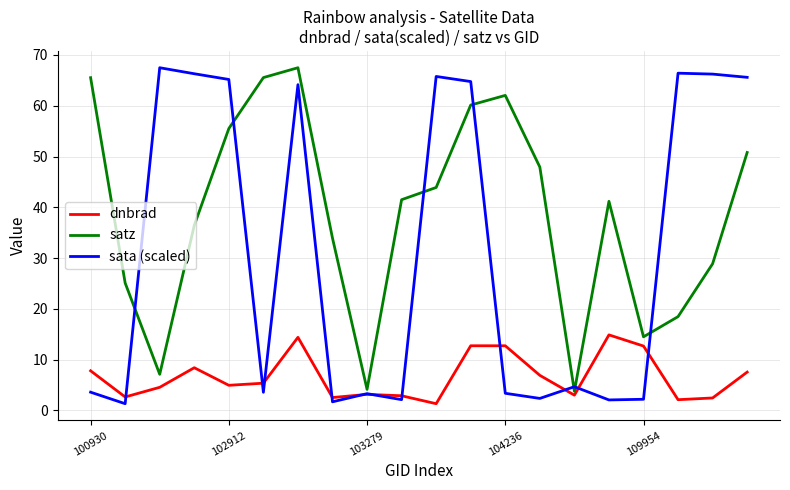

True or false: satz has more than 1 points higher than both neighbors.

True